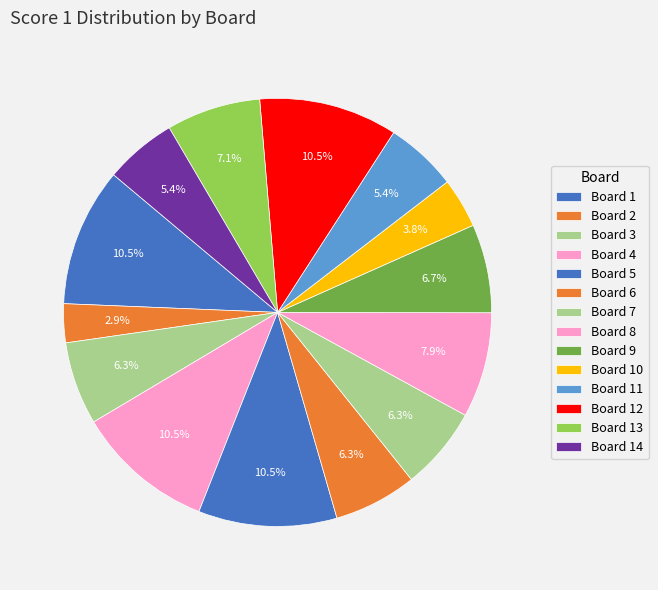

How many segments does this pie chart have?

14